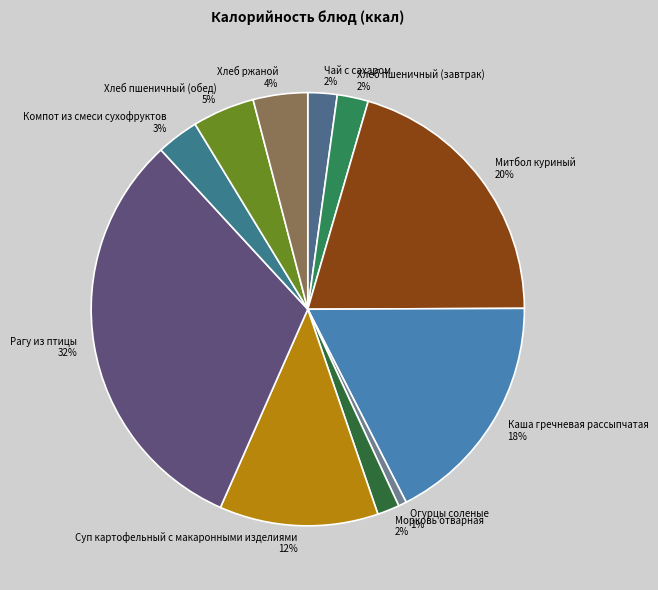

To the nearest percent, what is the average slice percentage?

9%